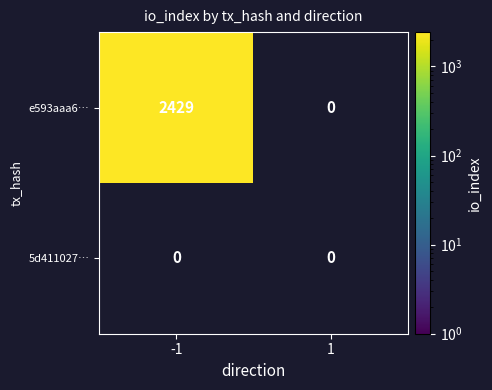

What is the total value across all series at -1?

2429